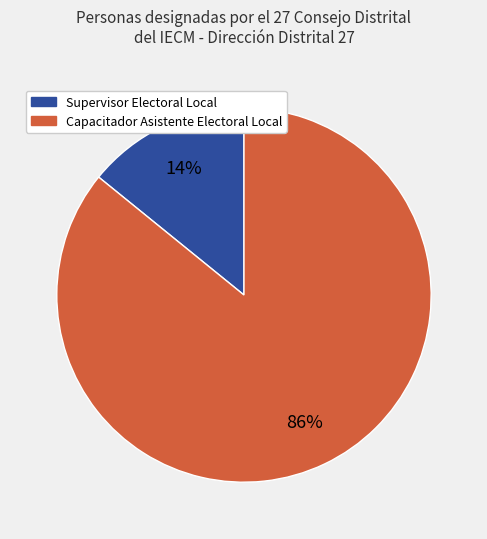

To the nearest percent, what percentage of the pie is Supervisor Electoral Local?

14%